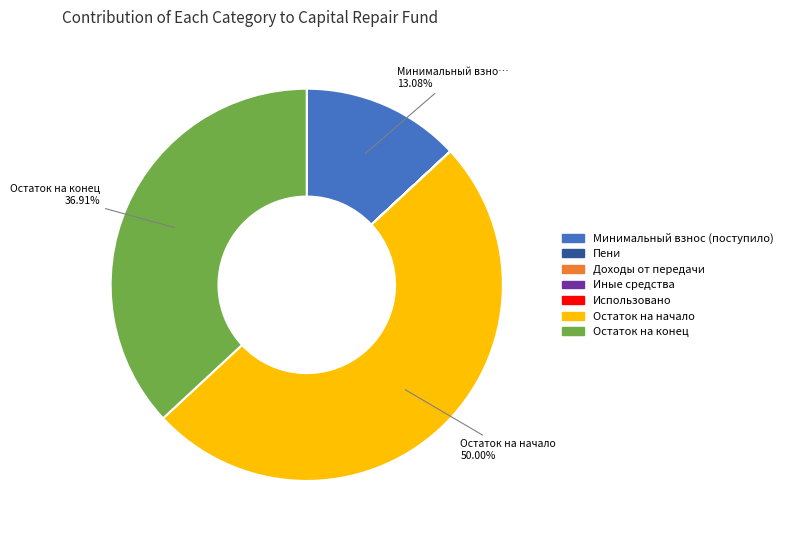

Does Остаток на конец represent more than half of the total?

No